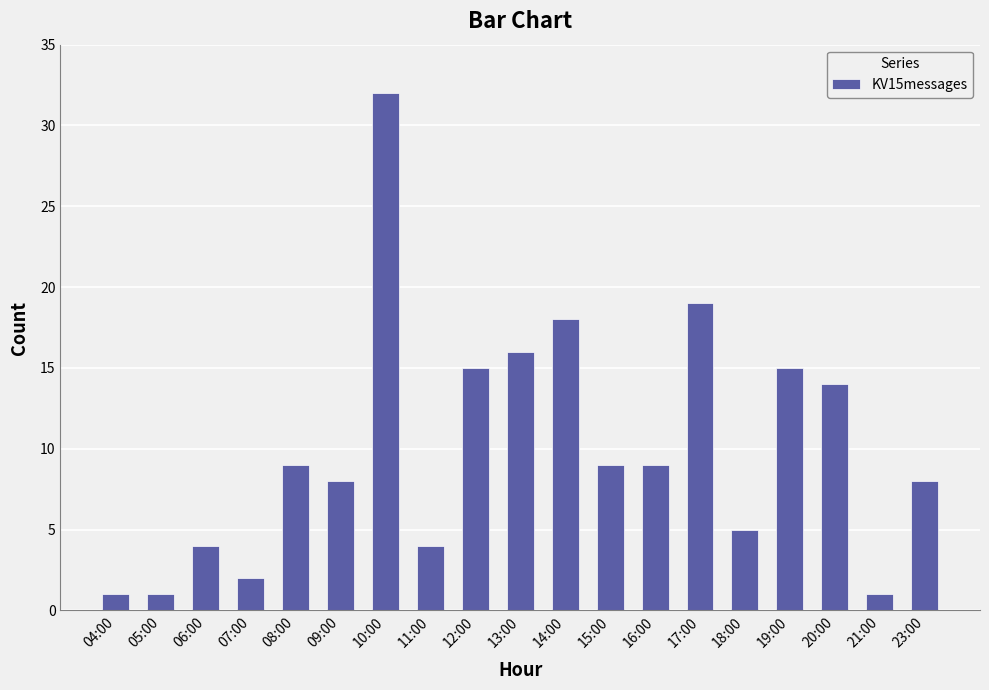

What is the minimum value shown in the chart?

1